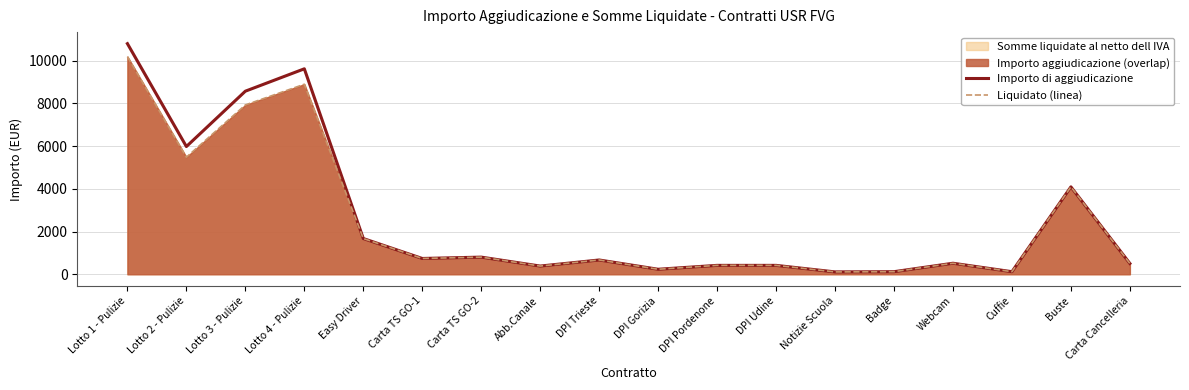

How many lines are shown in the chart?

2